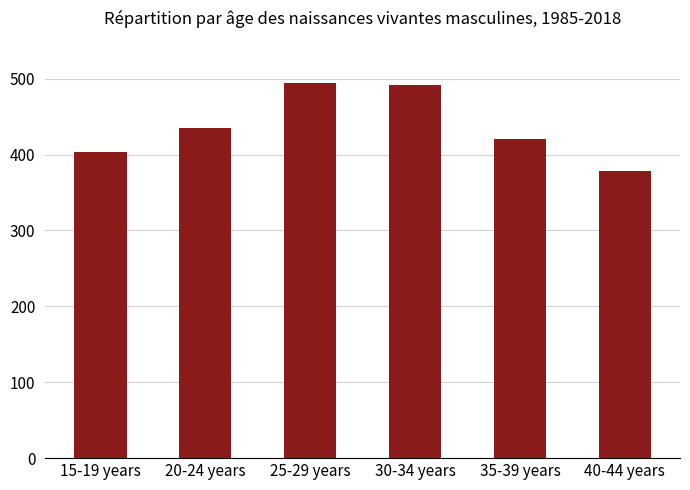

Does the chart contain any negative values?

No